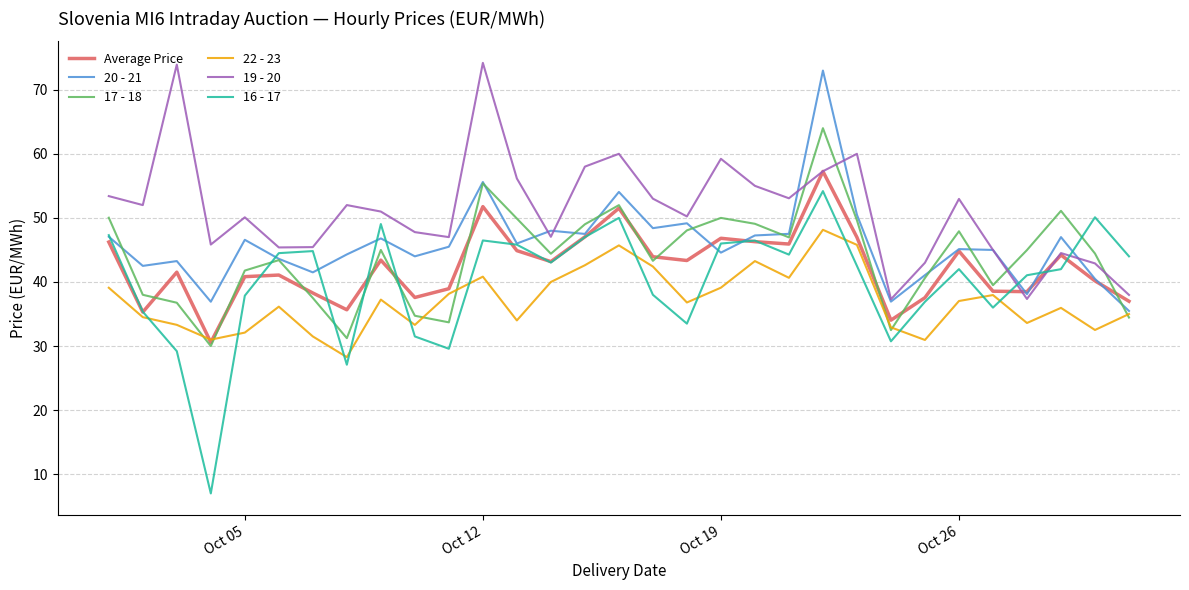

Which series has the largest total across all categories?

19 - 20